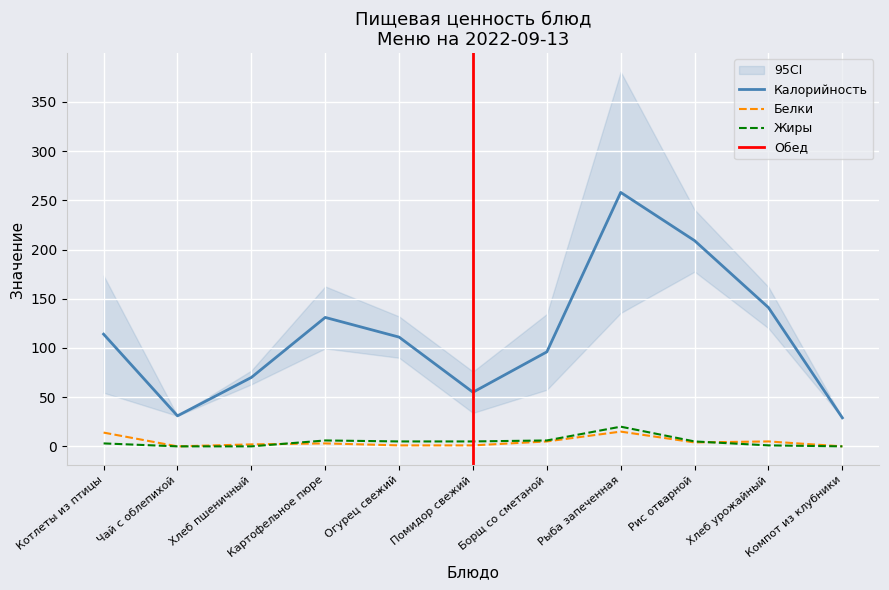

True or false: Белки has a value of -9 at Компот из клубники.

False